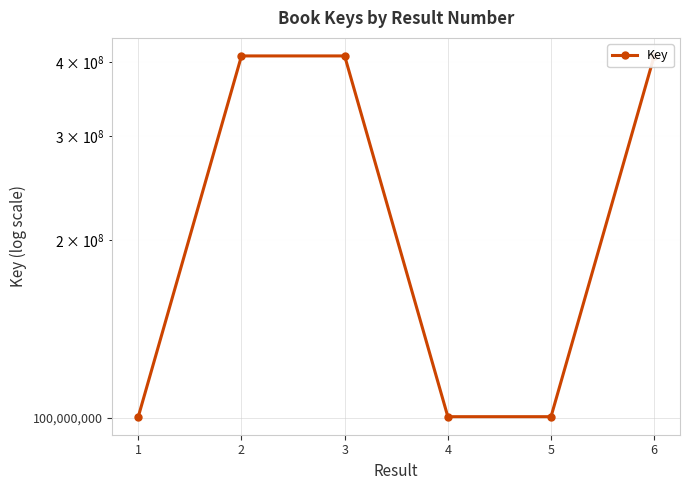

What is the difference between the maximum and second lowest values?

309624563